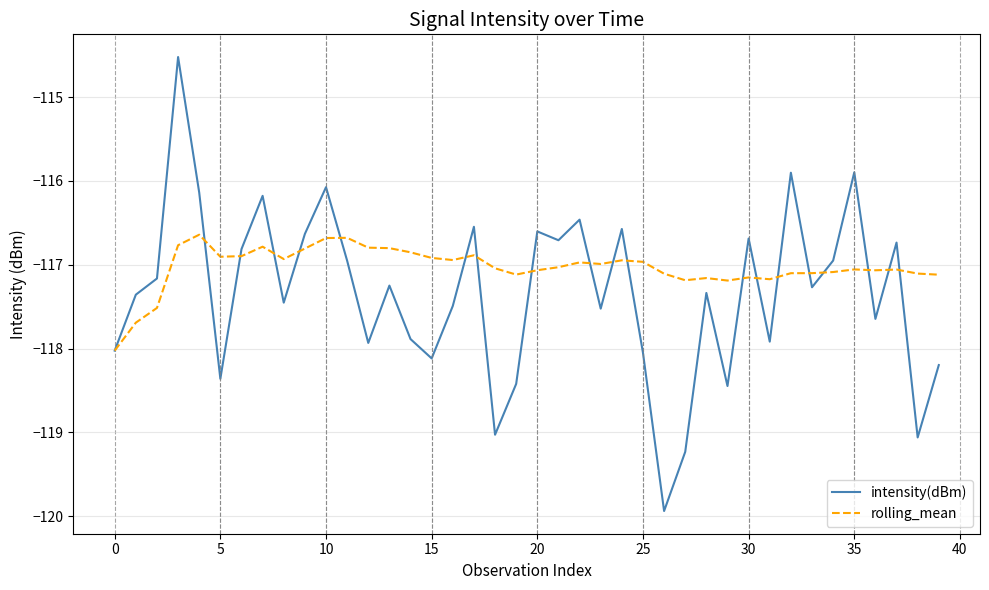

Rank the series by their maximum value, from lowest to highest.

rolling_mean, intensity(dBm)